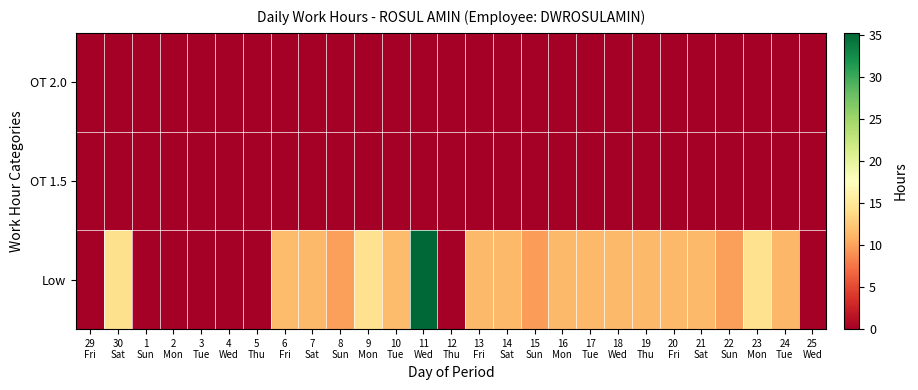

What is the spread (max minus min) of values at 9
Mon?

14.4